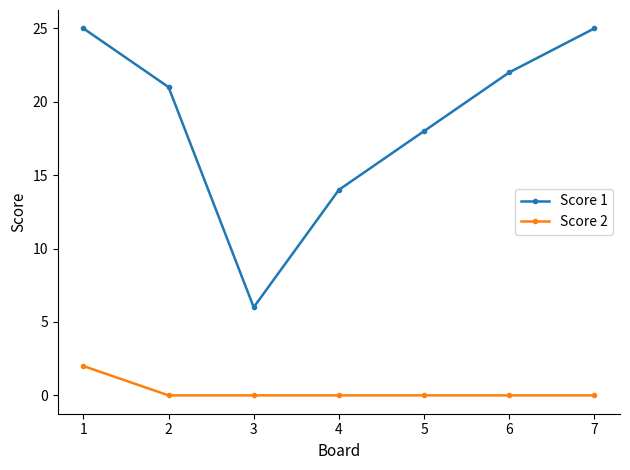

True or false: Score 2 and Score 1 intersect in this chart.

False